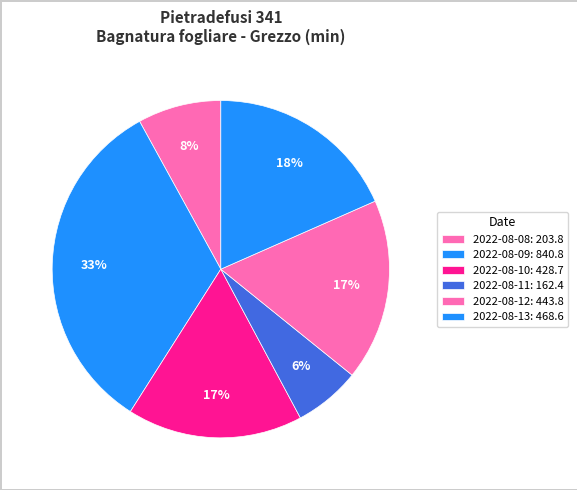

Which slice is the largest?

2022-08-09